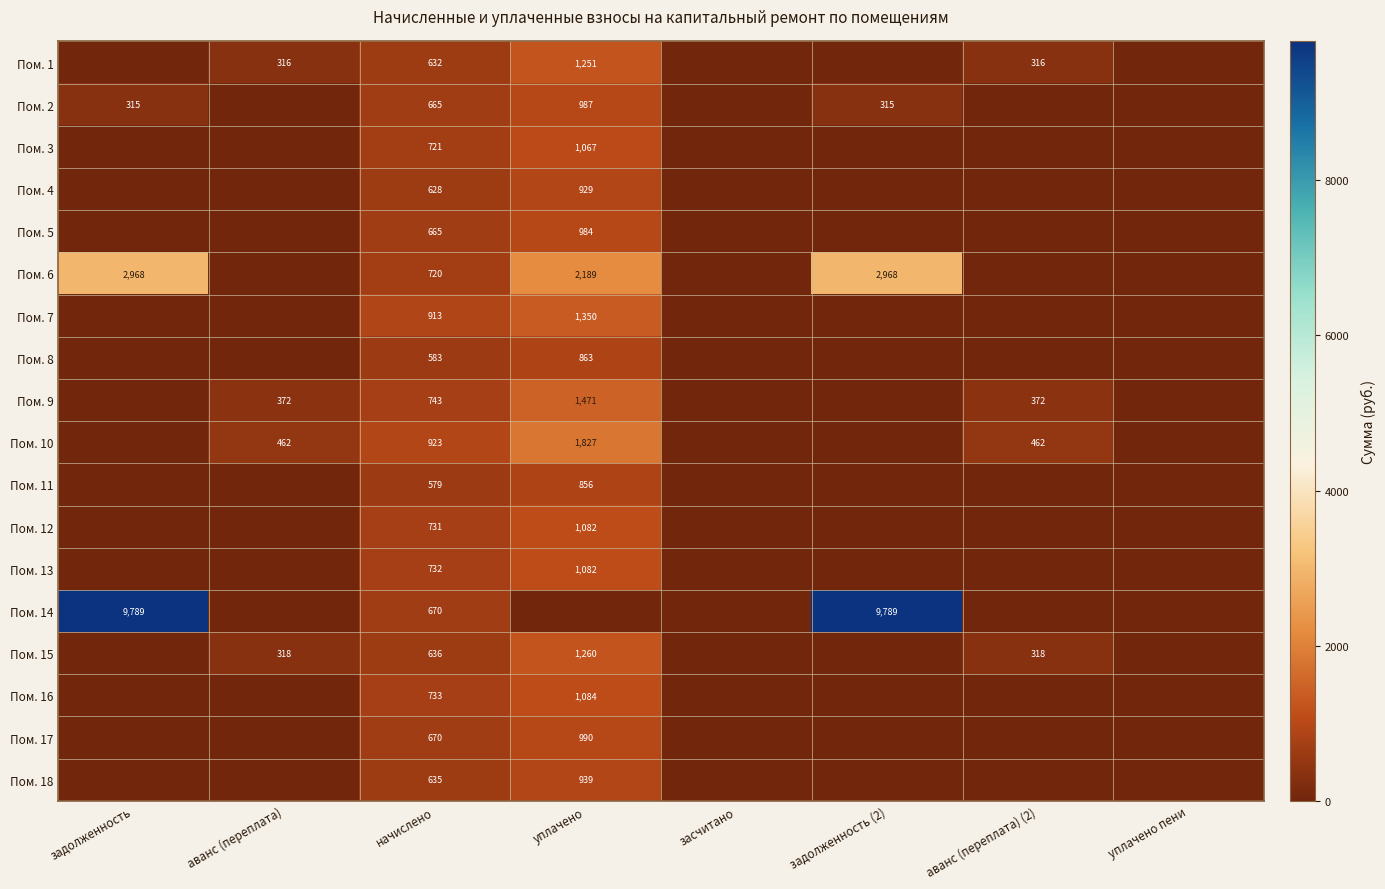

Is it true that Пом. 6 equals 669 at задолженность?

False